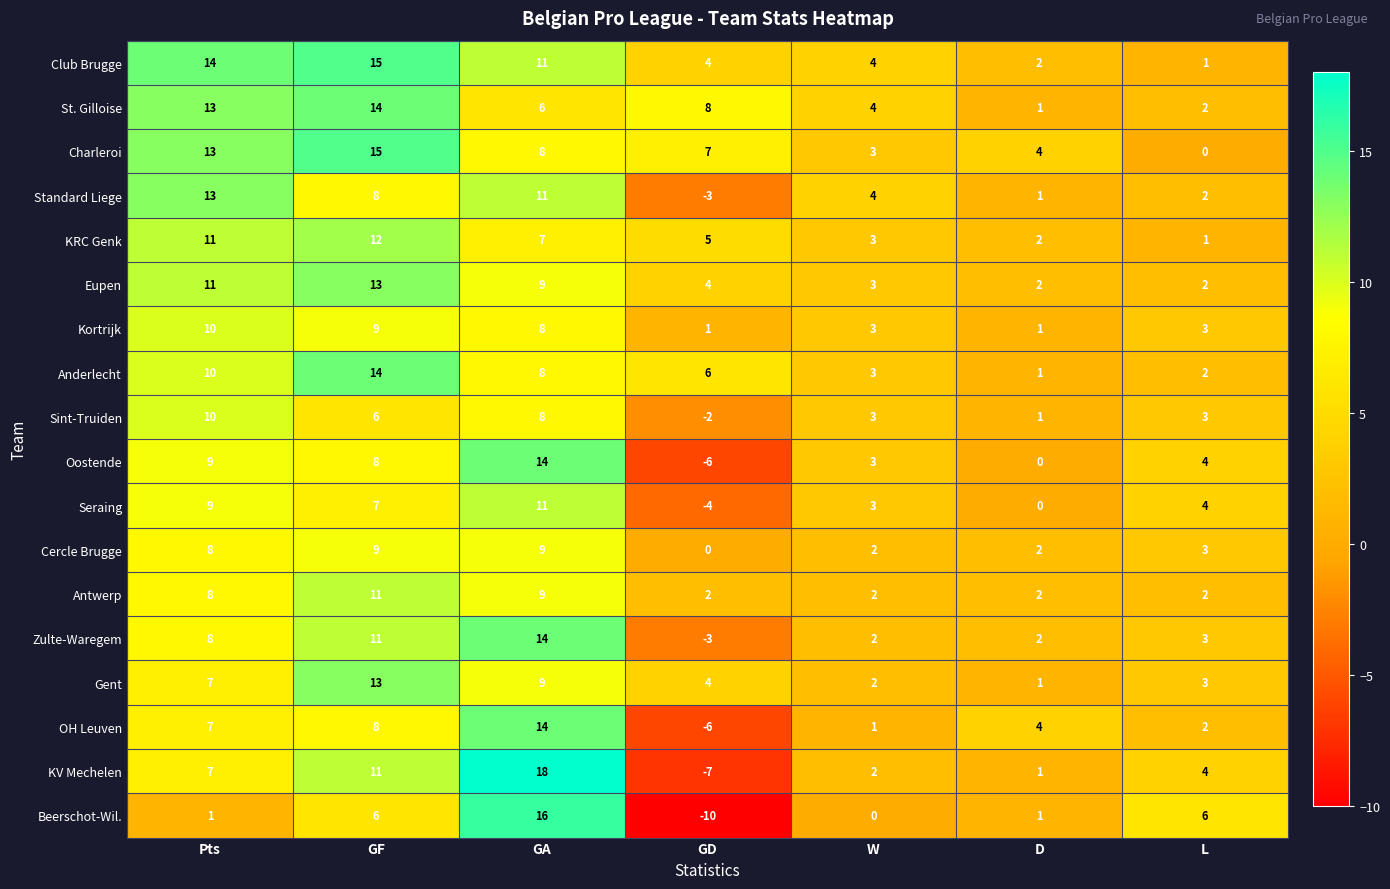

How many data points in Kortrijk are less than 3?

2